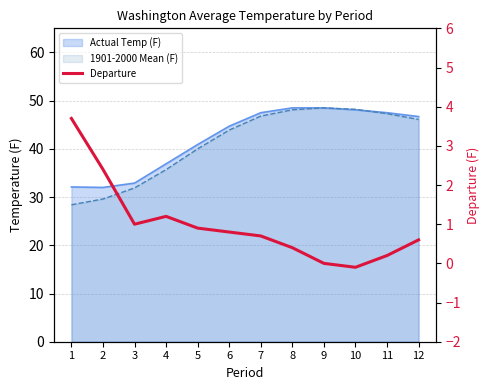

Reading right to left, extract all data points from this chart.

0.6	0.2	-0.1	0.0	0.4	0.7	0.8	0.9	1.2	1.0	2.4	3.7